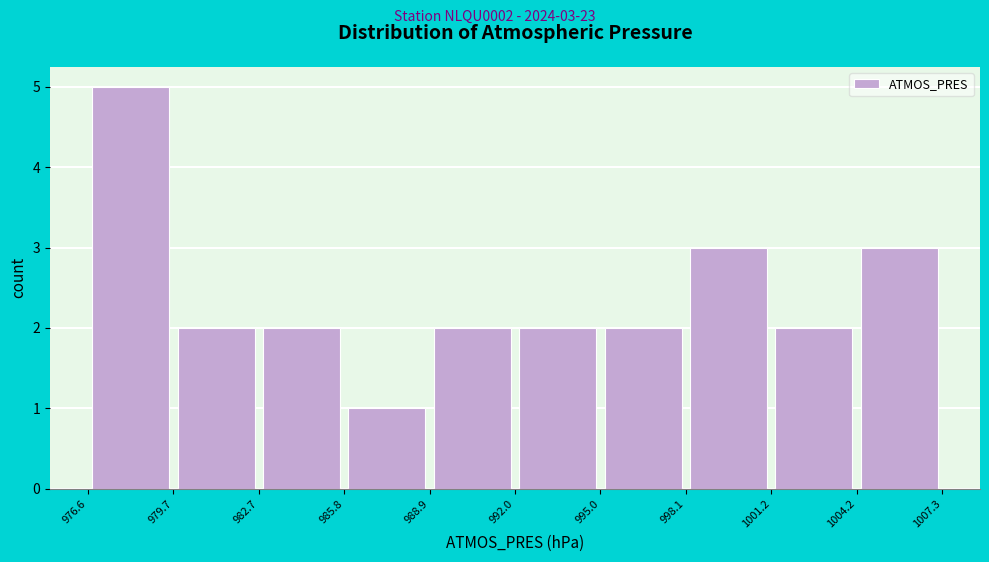

Over which range of the x-axis is the bar tallest?

976.6 to 979.7